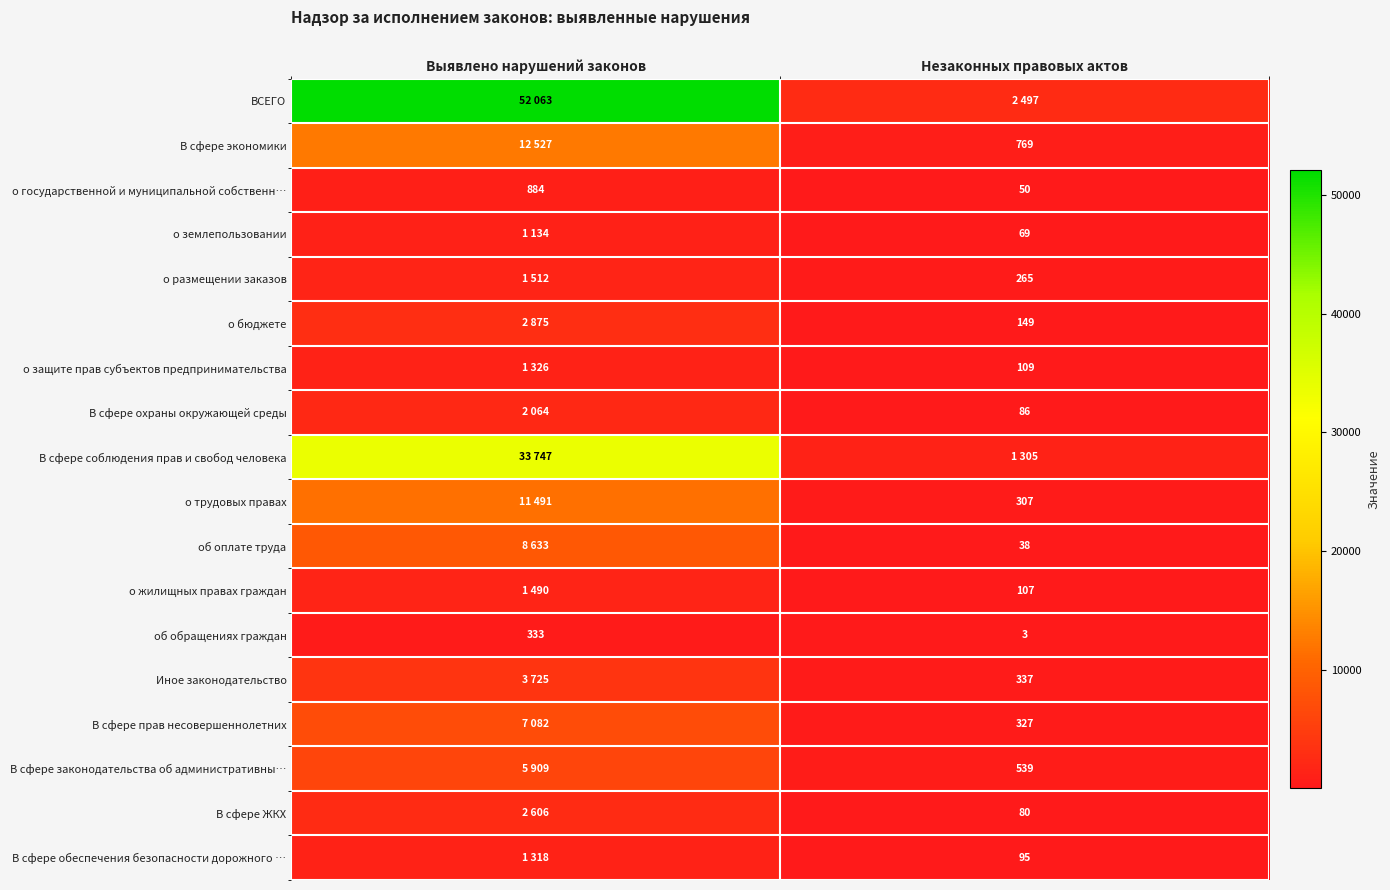

Is it true that о государственной и муниципальной собственн… equals 884 at Выявлено нарушений законов?

True